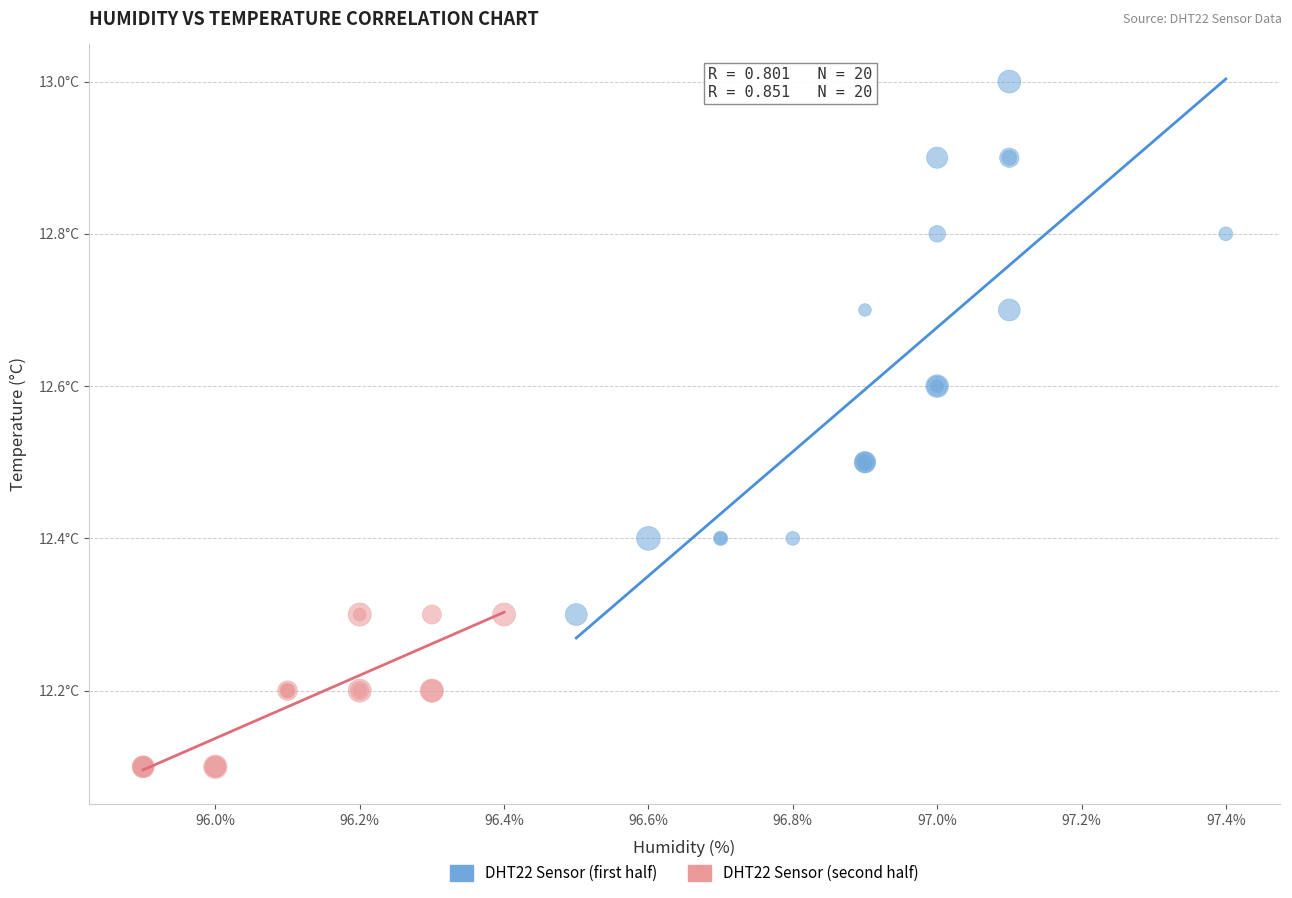

What are all the series names shown in the legend?

DHT22 Sensor (first half), DHT22 Sensor (second half)